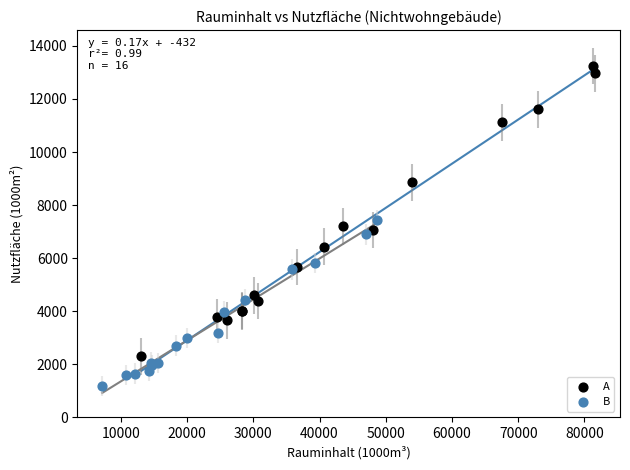

Which series has the largest Y range (max minus min)?

A